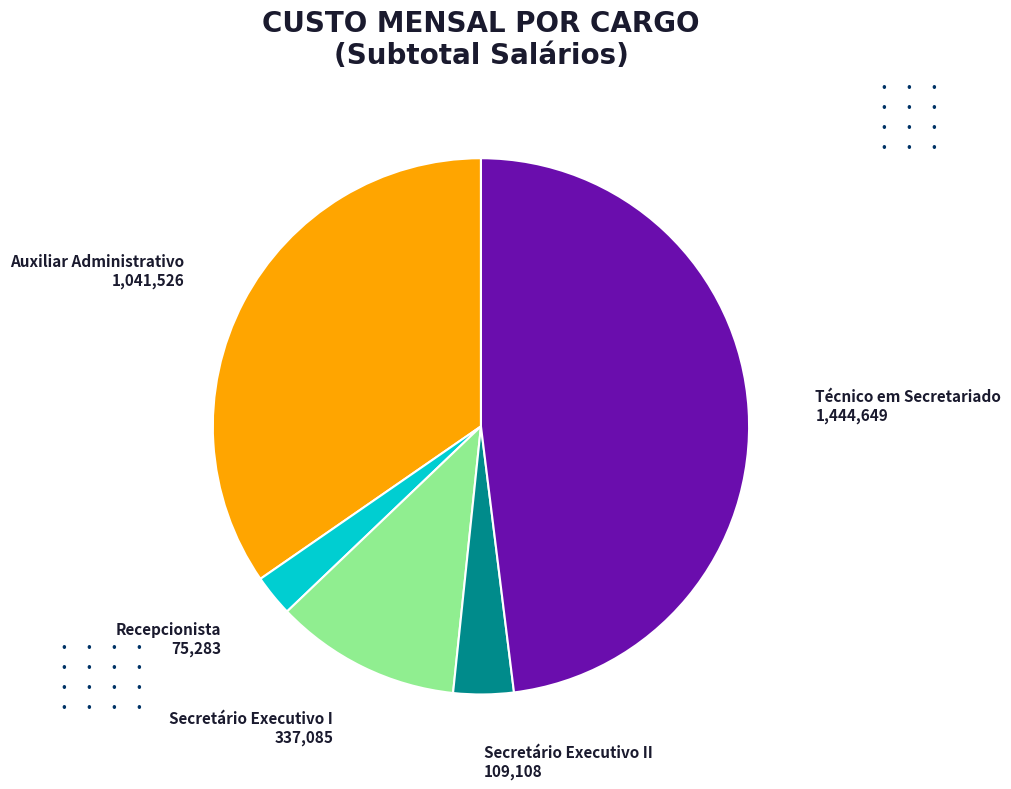

Rank the categories by value from highest to lowest.

Técnico em Secretariado, Auxiliar Administrativo, Secretário Executivo I, Secretário Executivo II, Recepcionista